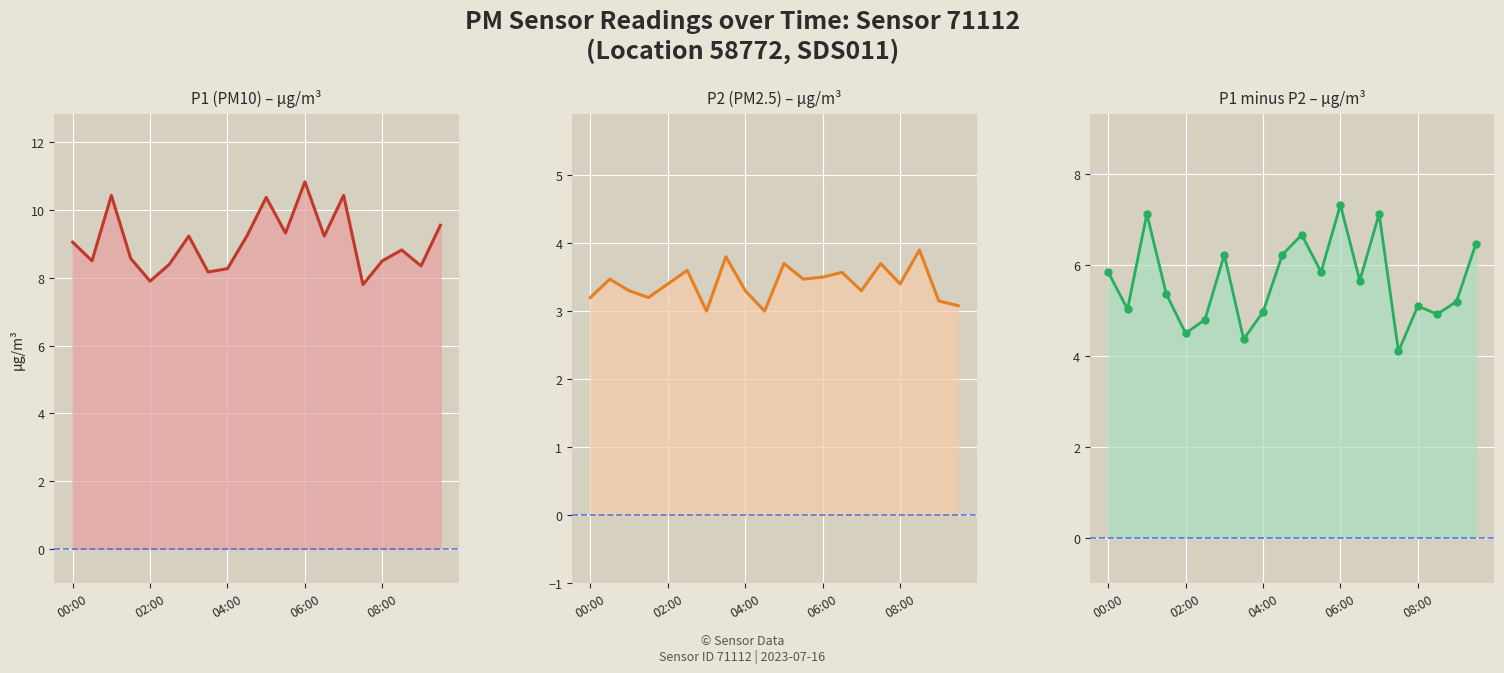

What is the highest value of the P2 series?

3.9